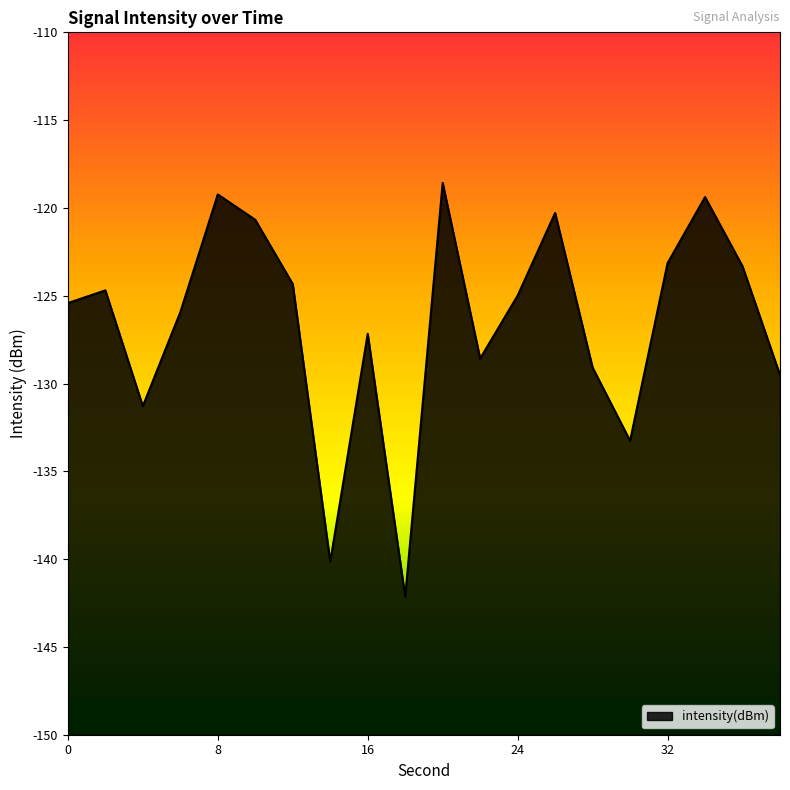

List the labels in order of value, largest first.

20, 8, 34, 26, 10, 32, 36, 12, 2, 24, 0, 6, 16, 22, 28, 38, 4, 30, 14, 18